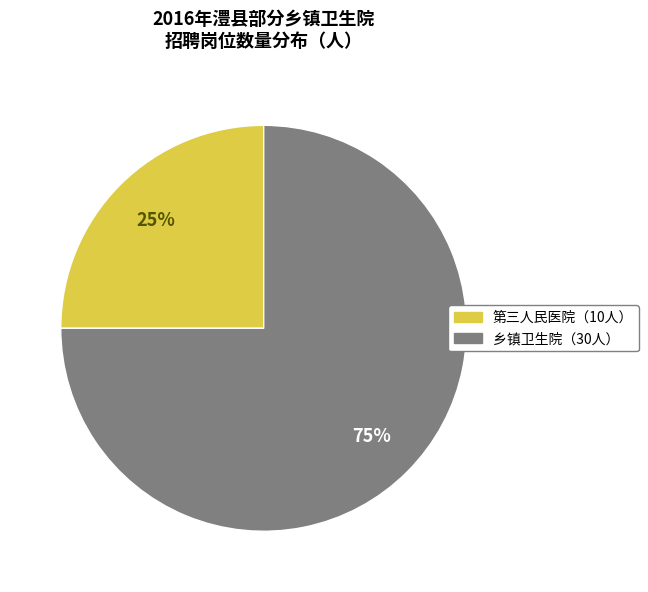

Is there any slice that represents more than half of the pie?

Yes